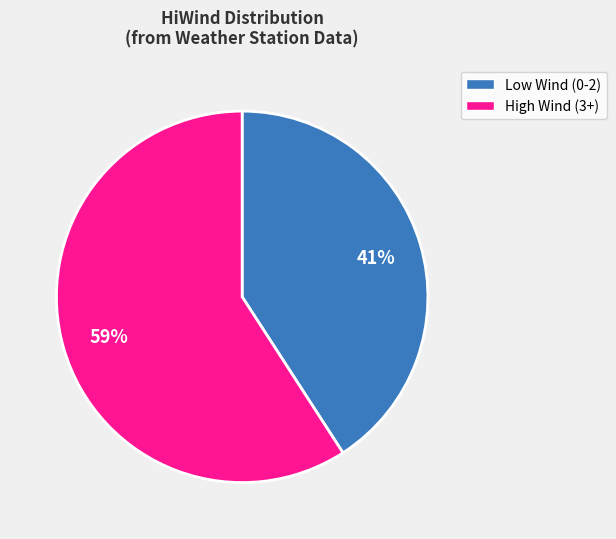

To the nearest percent, what is the average slice percentage?

50%